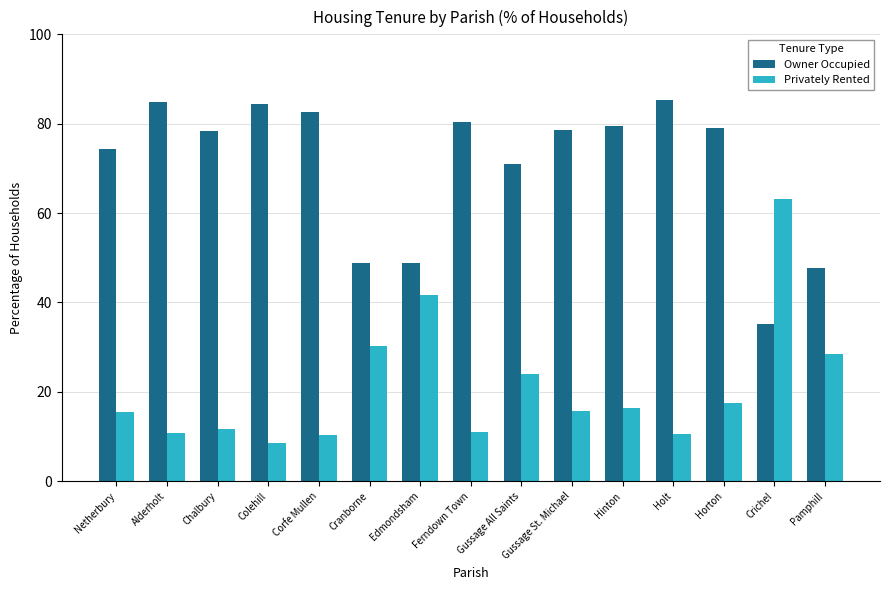

Rank the series by their maximum value, from lowest to highest.

Privately Rented, Owner Occupied